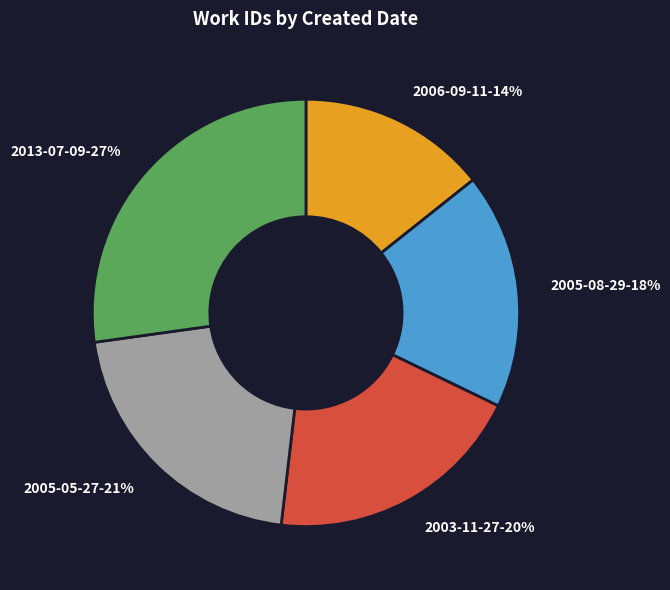

To the nearest percent, what is the difference between the 2013-07-09 and 2005-05-27 slice percentages?

6%